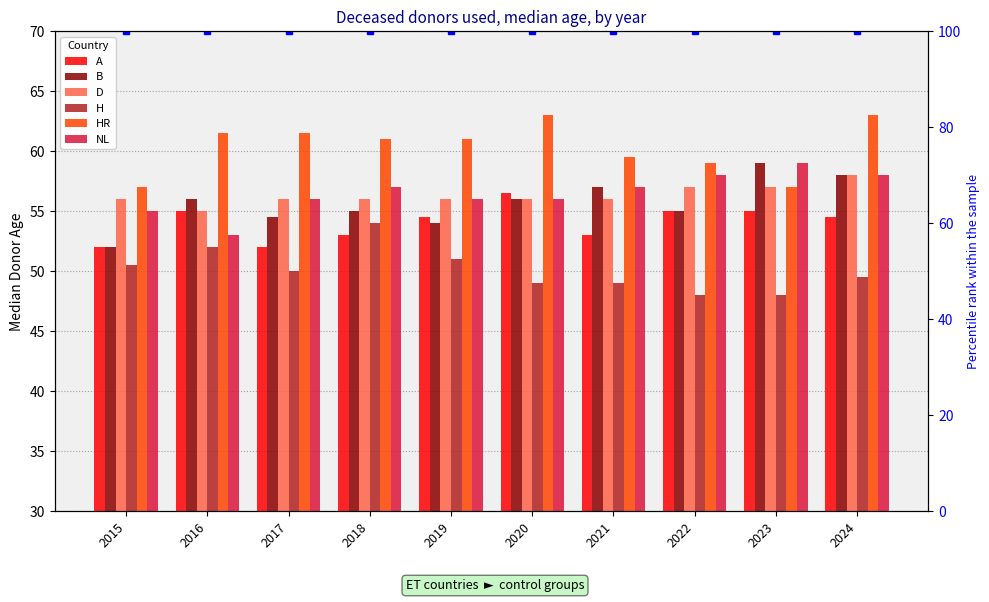

How many groups of bars are there?

10